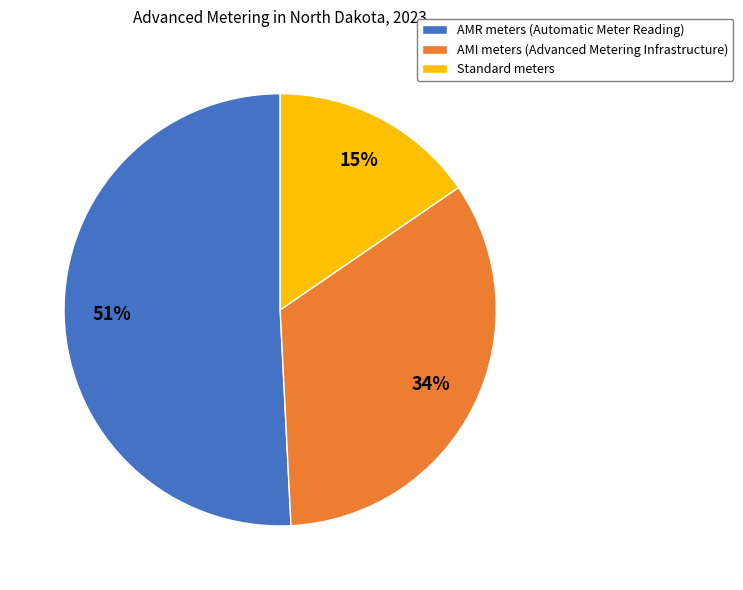

To the nearest percent, what is the combined percentage of Standard meters and AMR meters (Automatic Meter Reading)?

66%